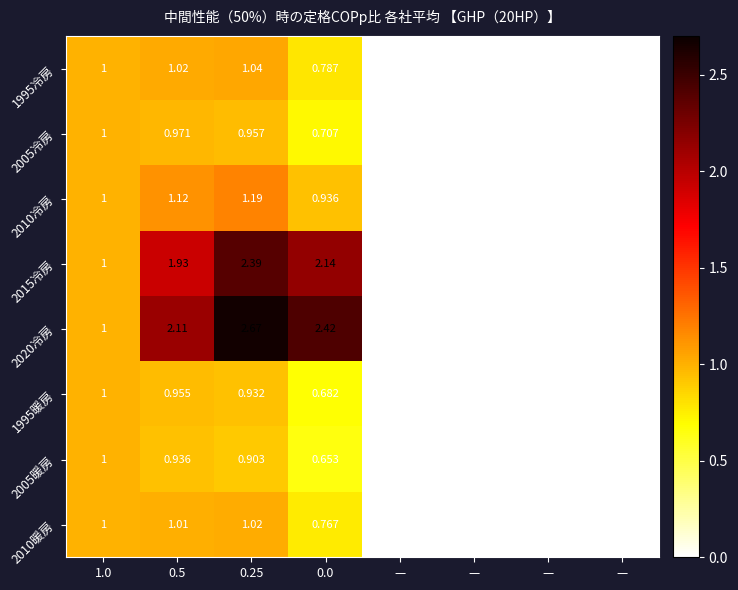

How many positive values does the 2020冷房 series have?

4